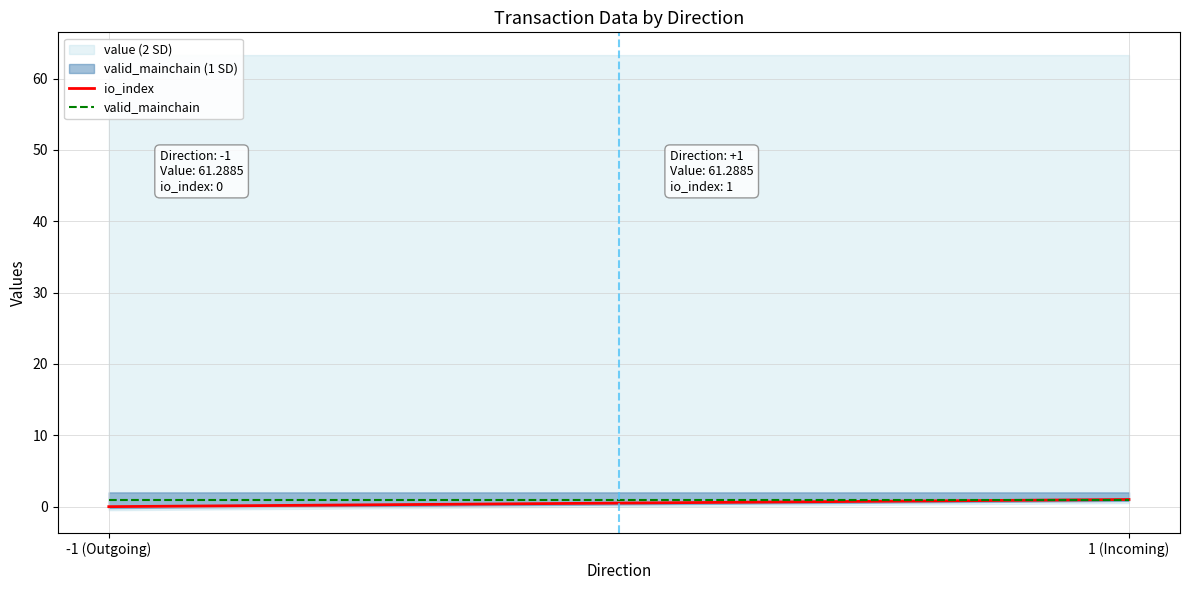

Between -1 (Outgoing) and 1 (Incoming), which series saw the biggest shift?

io_index